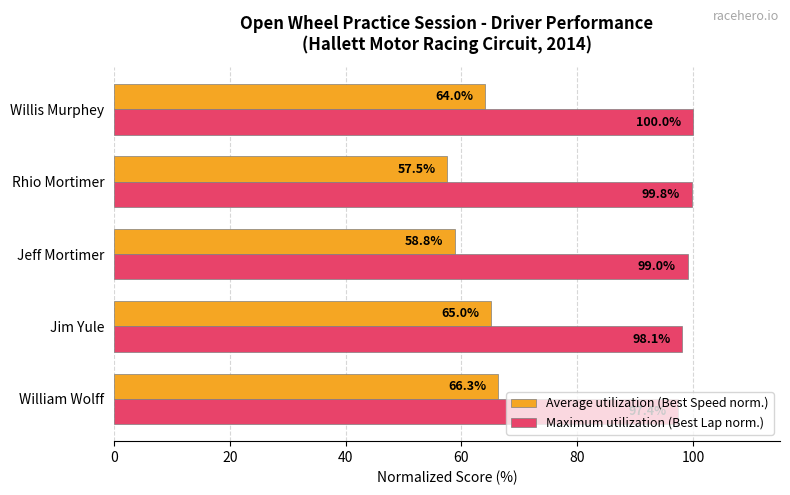

What are all the series names shown in the legend?

Average utilization (Best Speed norm.), Maximum utilization (Best Lap norm.)